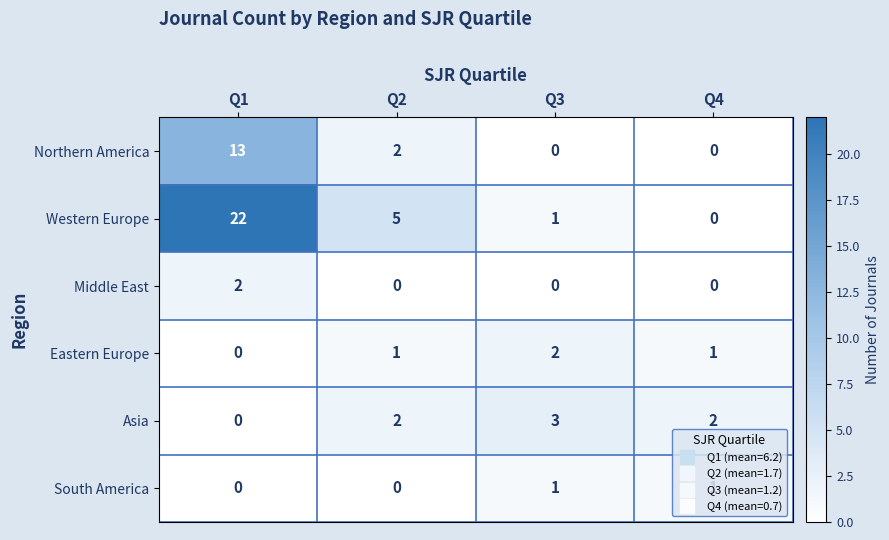

Which series has the widest spread of values?

Western Europe